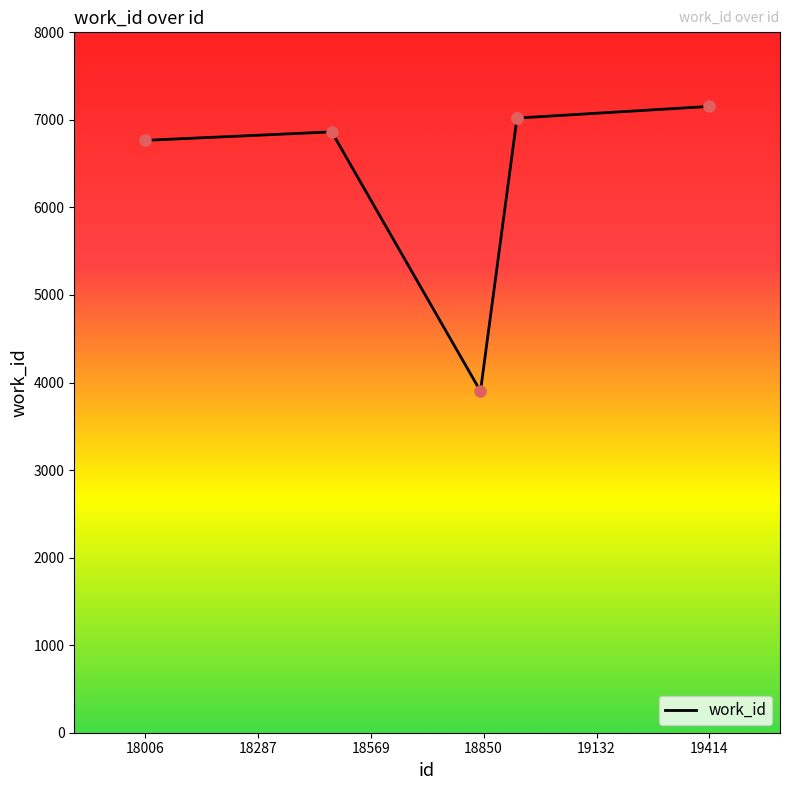

True or false: the data has more than 2 interior local peaks.

False